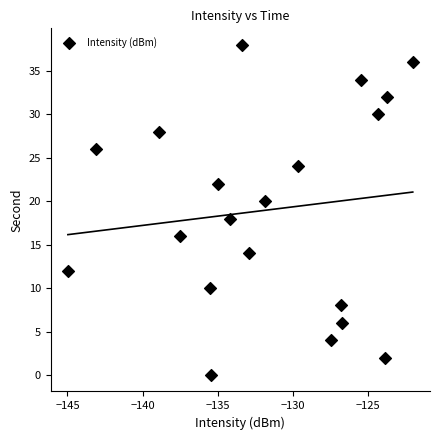

What is the range of Y values (max minus min)?

38